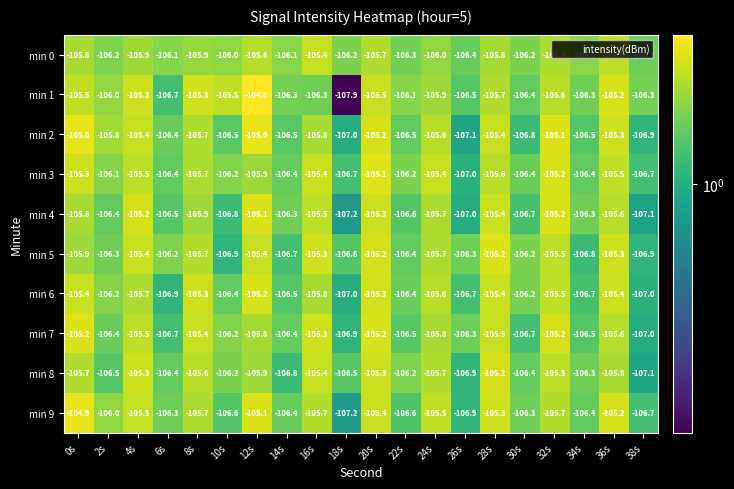

Count the number of categories in the chart.

20